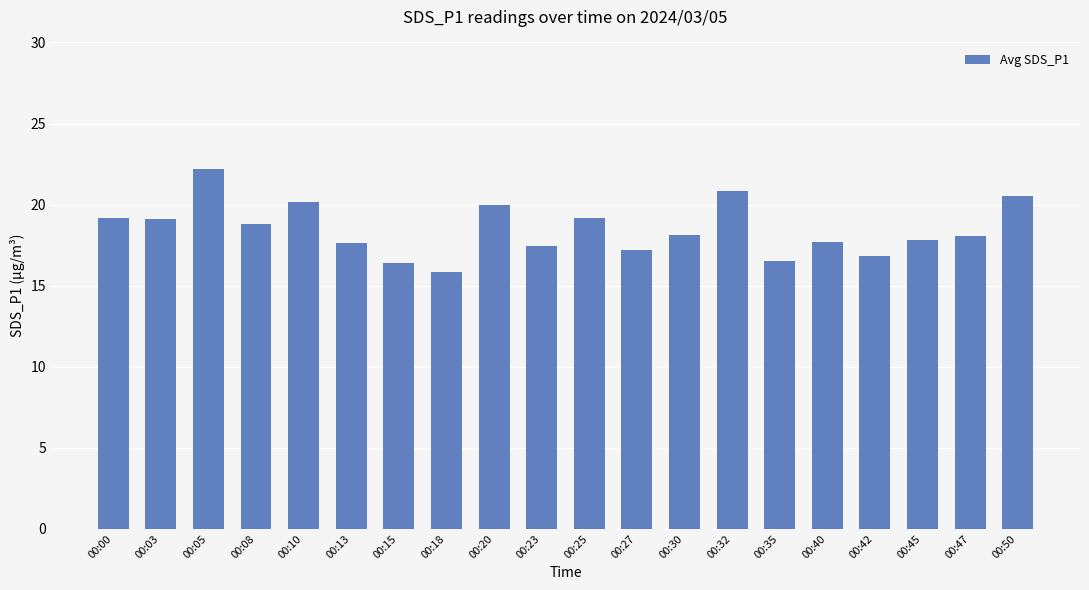

What is the change in value from 00:13 to 00:18?

-1.8